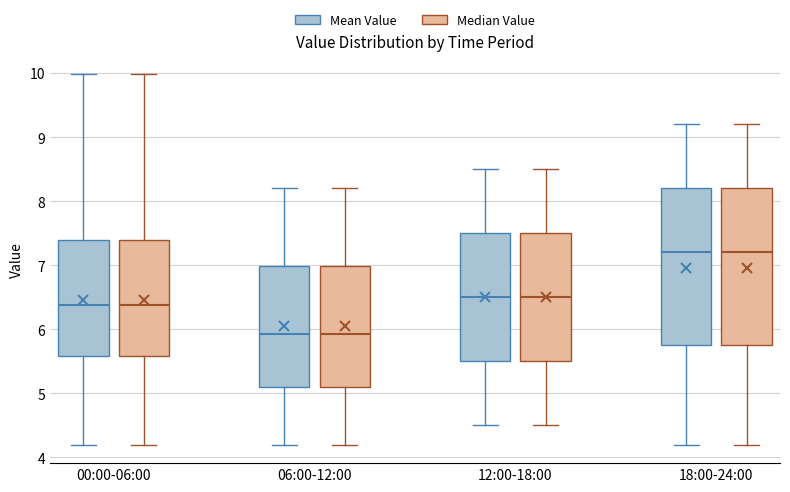

Where does the lower whisker of the box for 00:00-06:00 (Mean Value) end on the y-axis? The values are not printed on the chart, so give them approximately, as read against the axis.

4.2